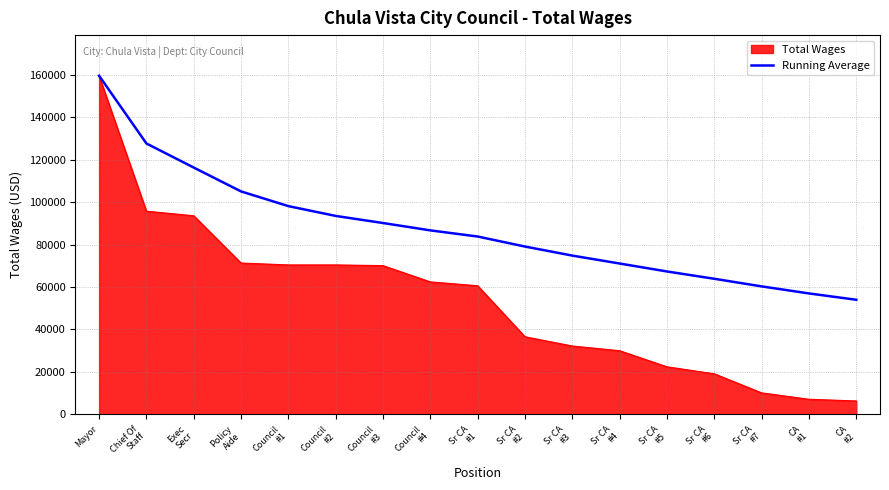

At which category is the sum across all series the highest?

Mayor